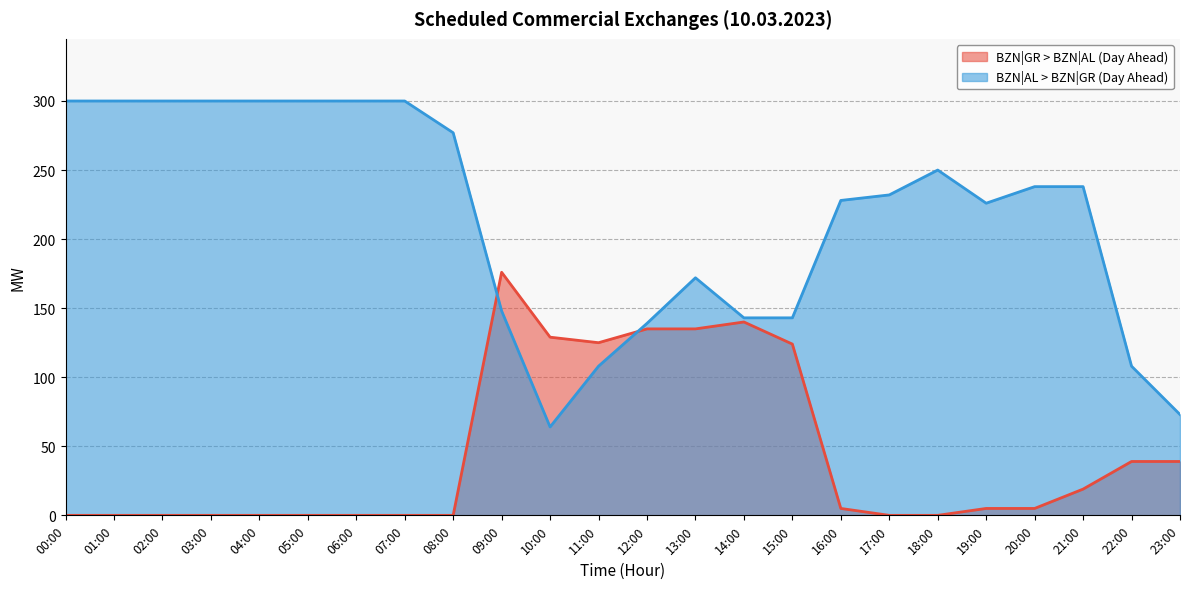

Where is the first local minimum for BZN|AL > BZN|GR (Day Ahead)?

10:00